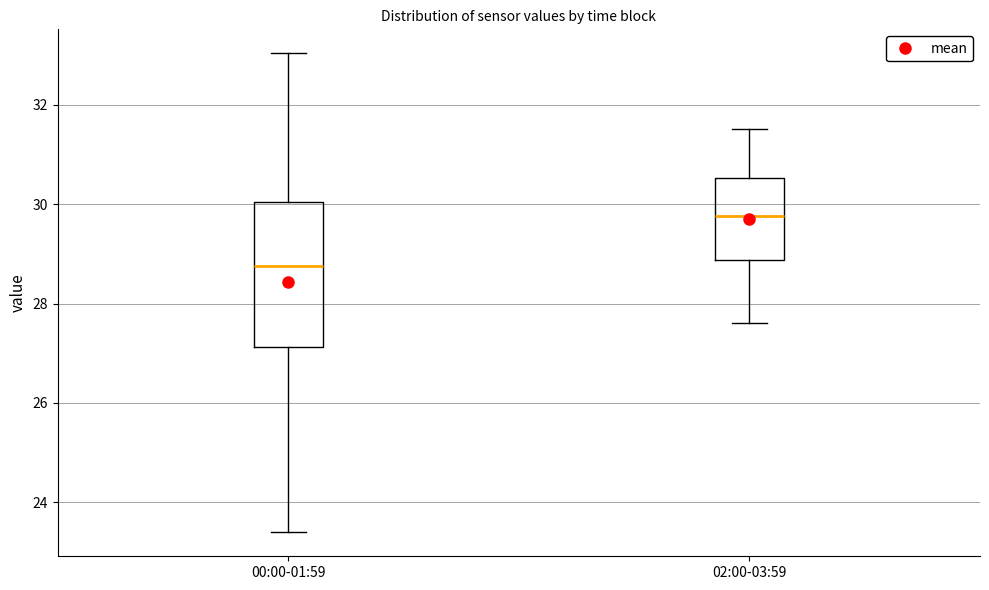

Which box is the tallest, from its lower edge to its upper edge?

00:00-01:59